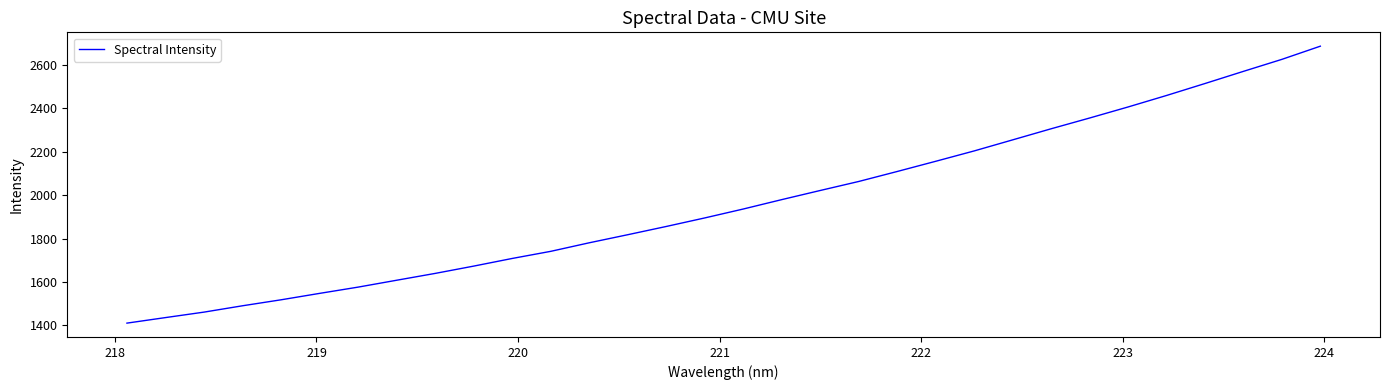

Count the number of data series in this chart.

1